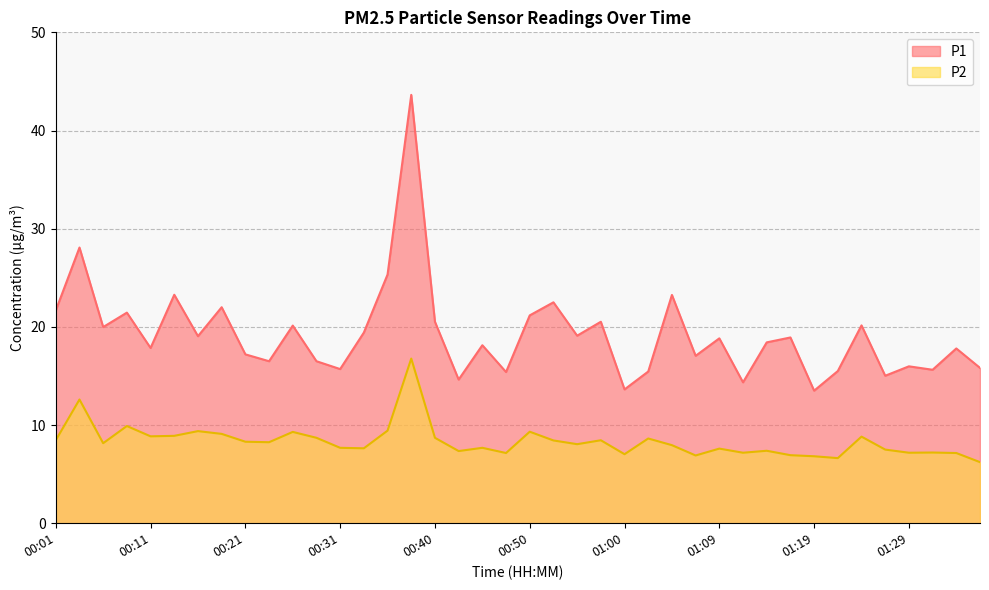

What is the difference between the maximum and second lowest values in the P1 series?

30.0